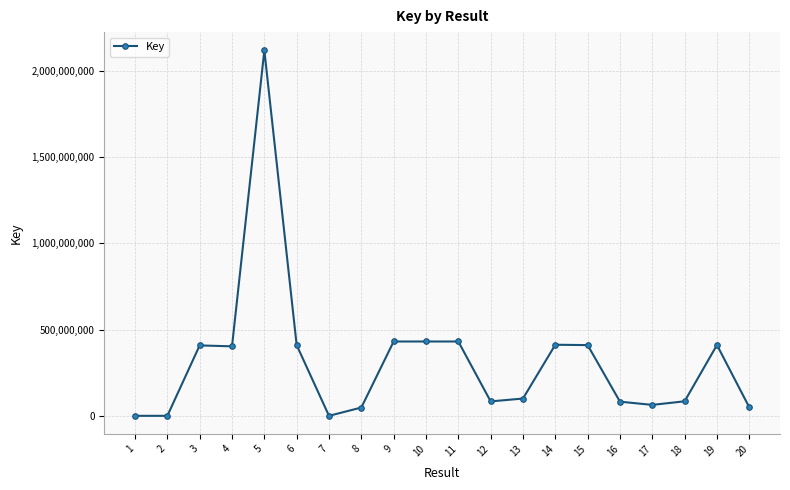

Is it true that the value at 14 is 412056642?

True